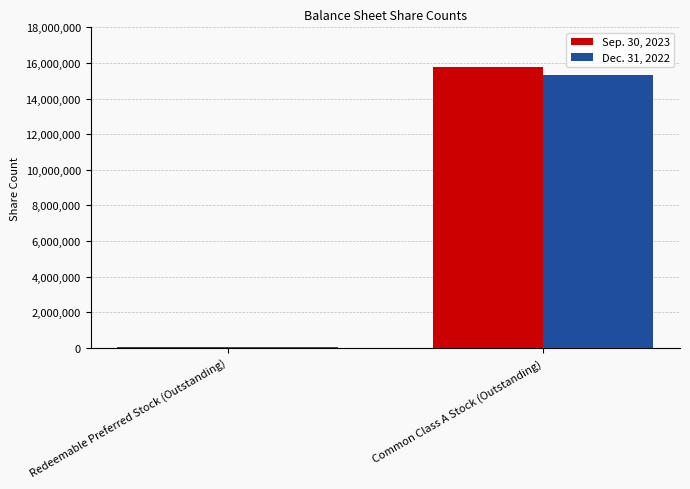

Read the Sep. 30, 2023 value at Common Class A Stock (Outstanding), to the nearest 10.

15746550